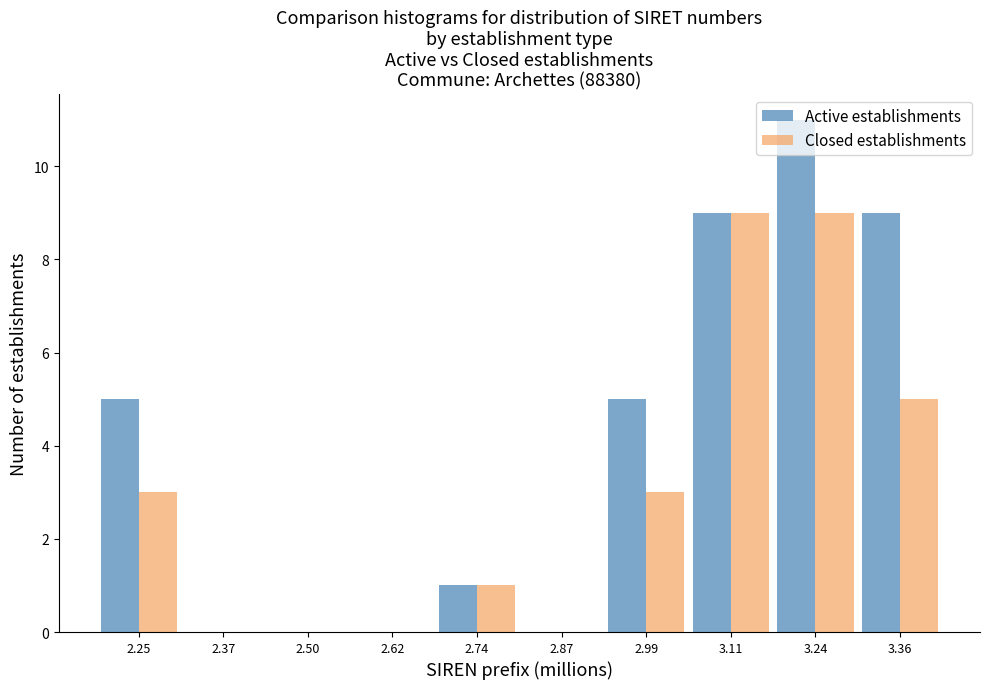

What is the height of the Closed establishments bar covering 2.68 to 2.80 on the x-axis? Neither the bar edges nor the heights are printed on the chart, so give them approximately, as read against the axes.

1